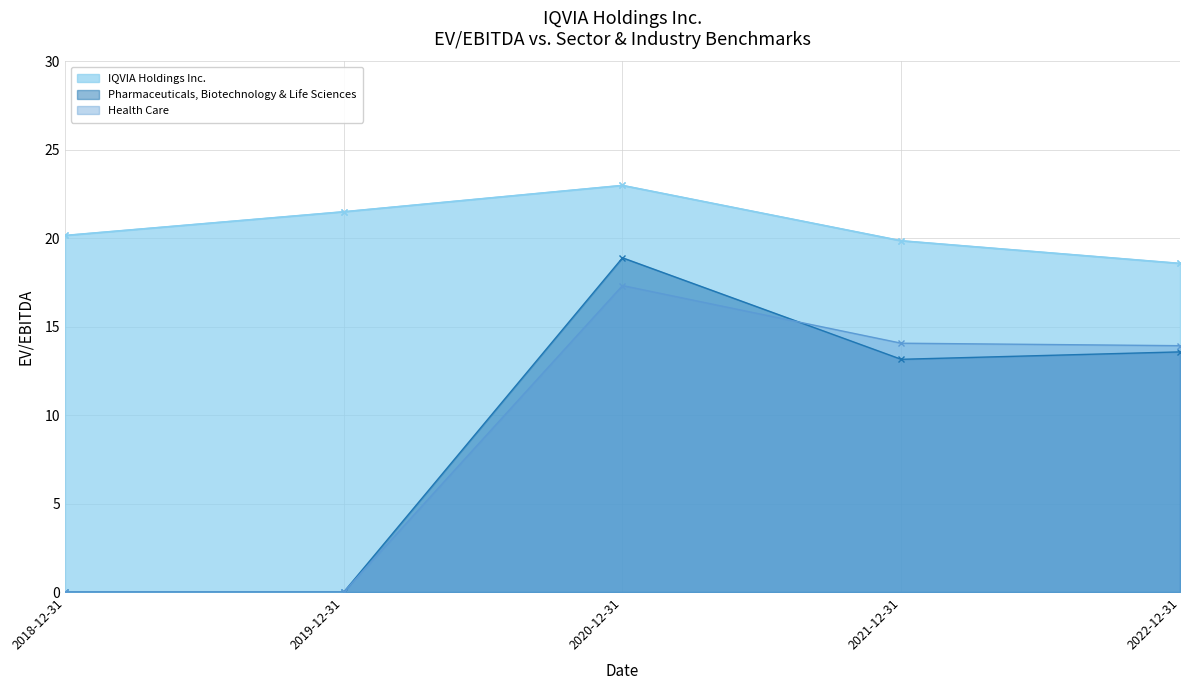

Between 2019-12-31 and 2021-12-31, which series saw the biggest shift?

Health Care